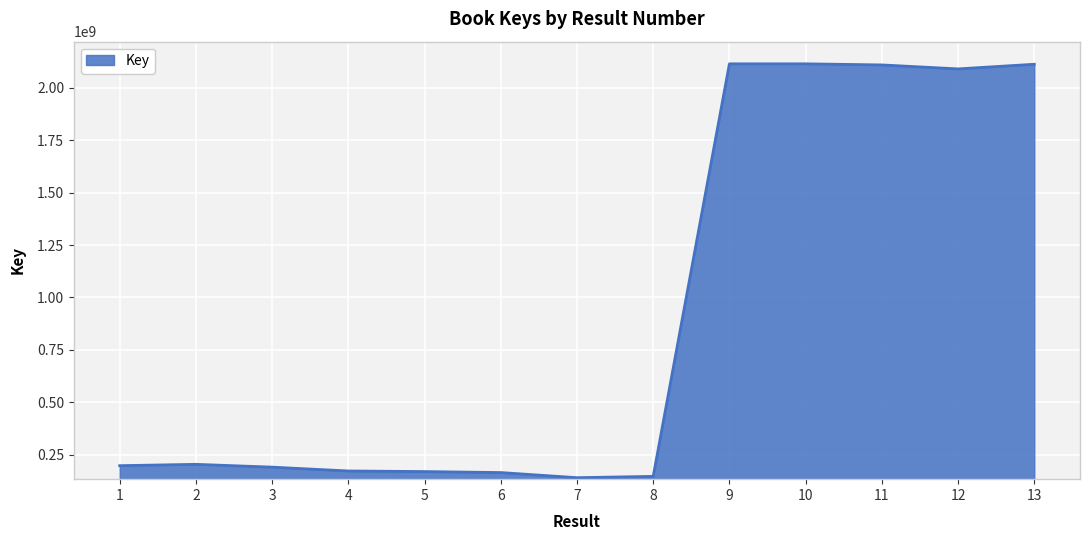

What is the difference between the maximum and minimum values?

1973550765